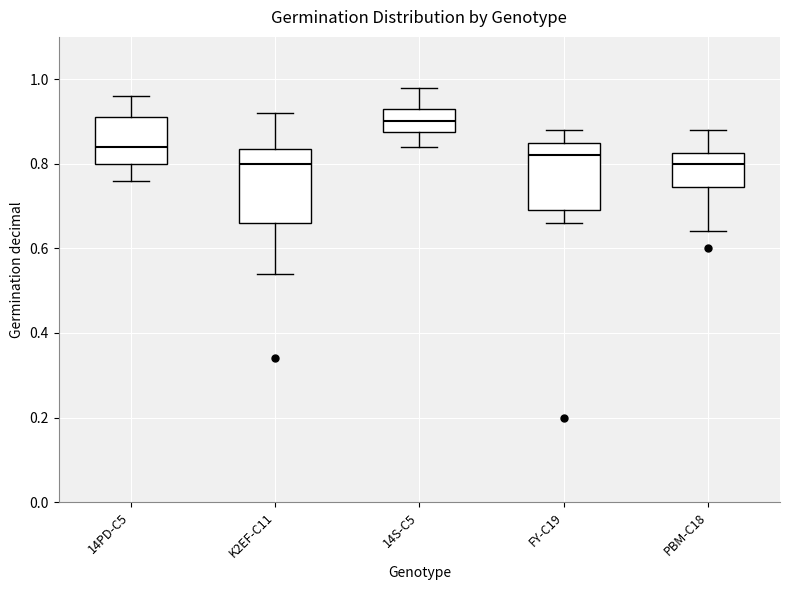

Which box has the highest median line?

14S-C5